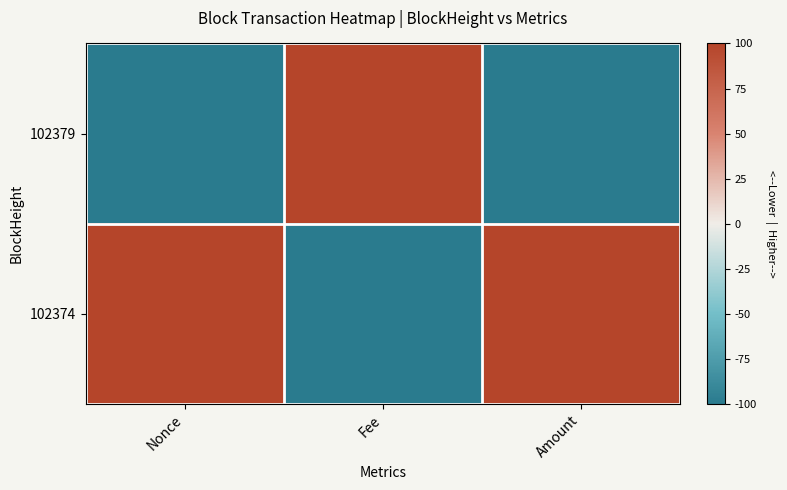

Count the number of data series in this chart.

2